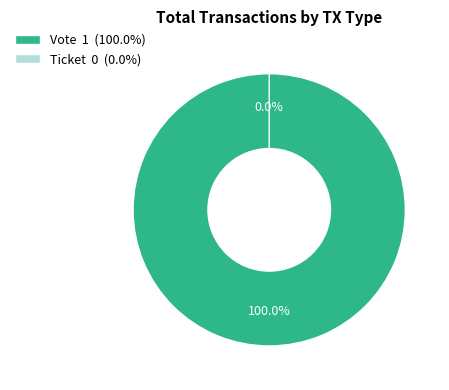

Is Ticket the majority of the pie?

No